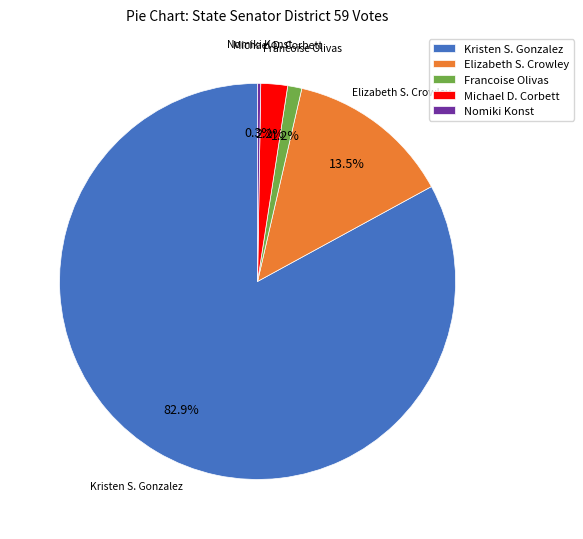

What percentage is NOT represented by Elizabeth S. Crowley?

86.5%